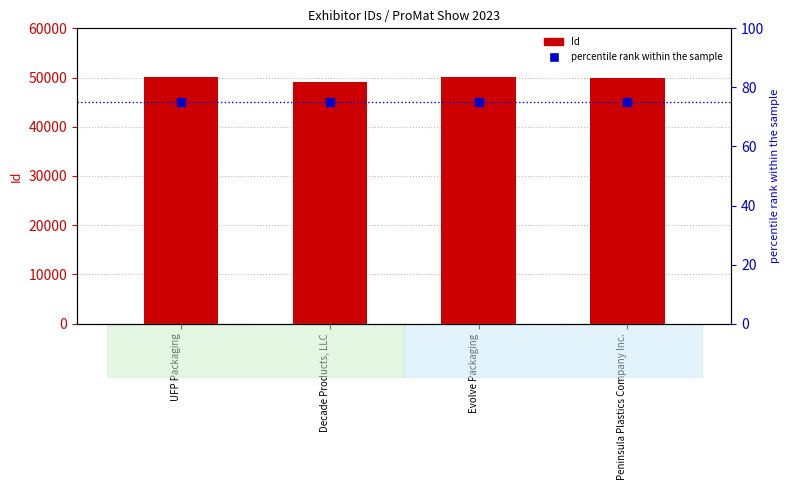

Between UFP Packaging and Evolve Packaging, which series saw the biggest shift?

Id